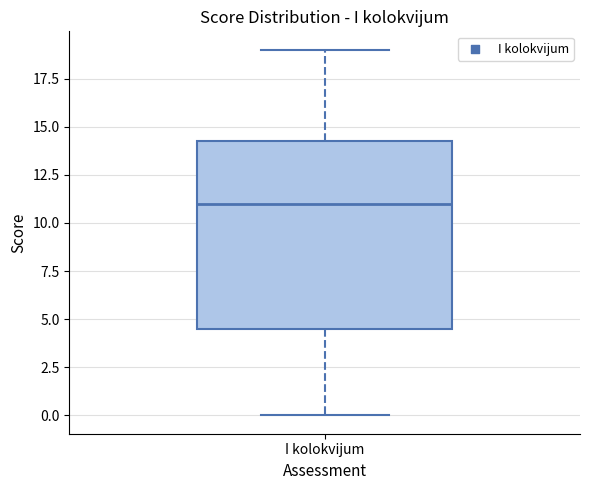

Where does the upper whisker of the box for I kolokvijum end on the y-axis? The values are not printed on the chart, so give them approximately, as read against the axis.

19.0